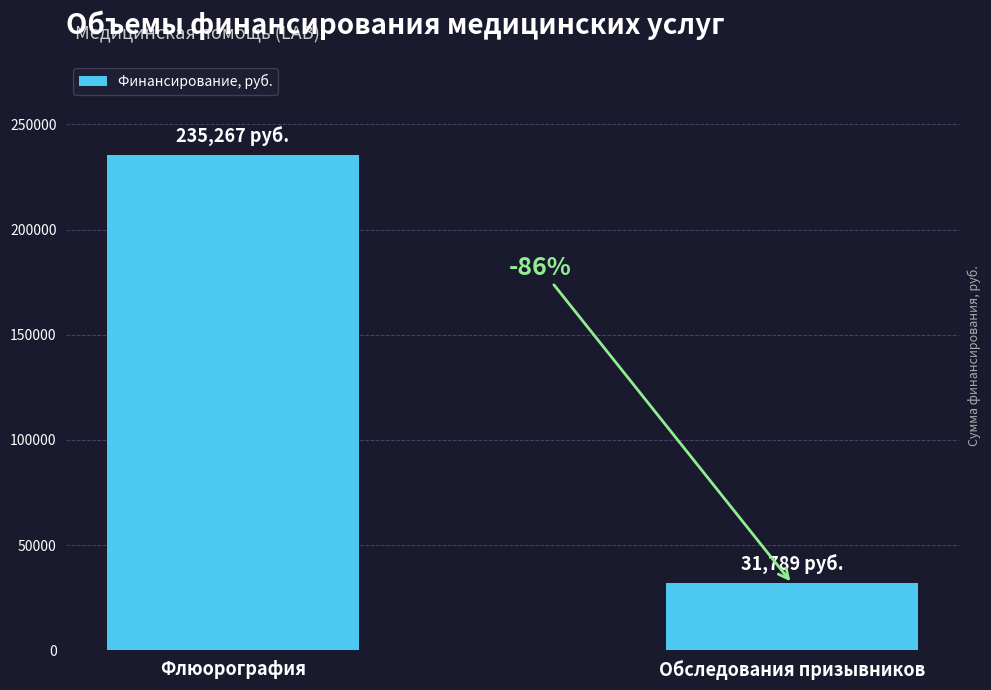

How many bars are there in total?

2